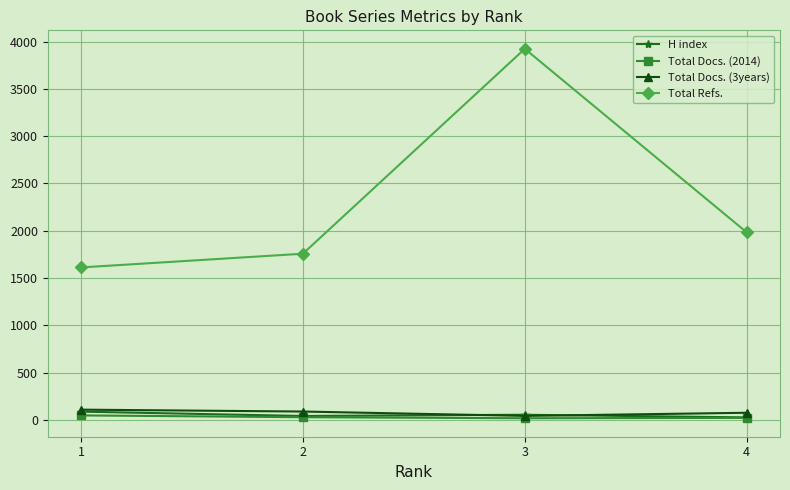

In Total Refs., how many points are higher than both neighbors (excluding endpoints)?

1